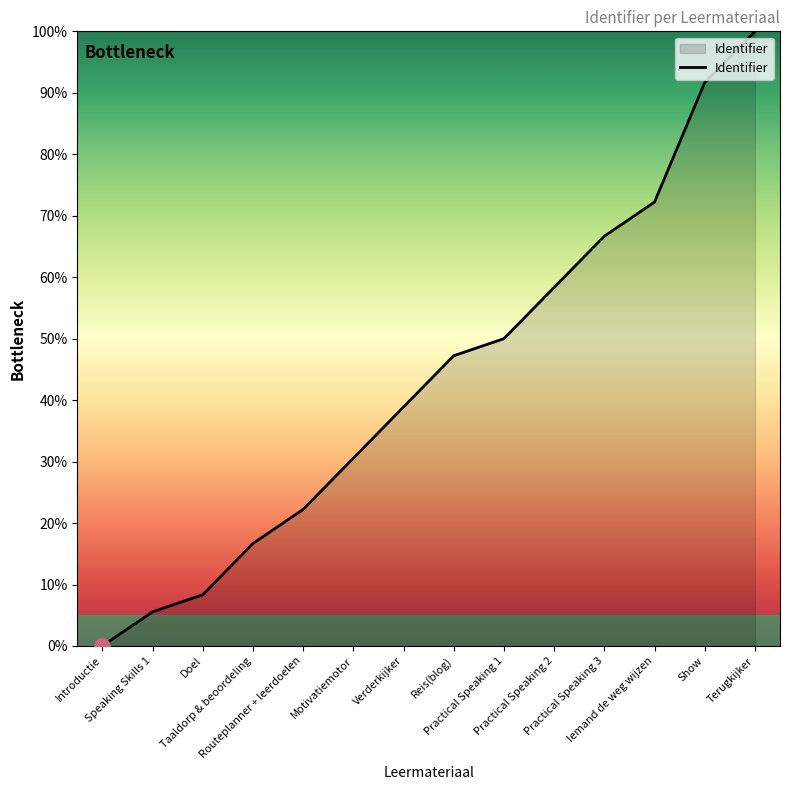

Approximately how many times larger is the value at Doel compared to Practical Speaking 2?

0.1